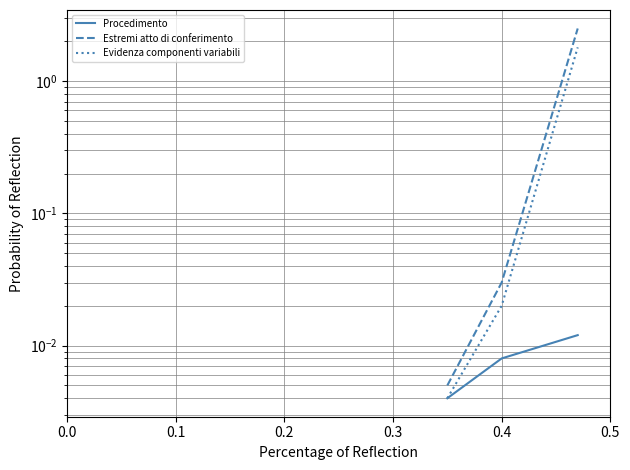

Rank the series by their average value, from highest to lowest.

Estremi atto di conferimento, Evidenza componenti variabili, Procedimento